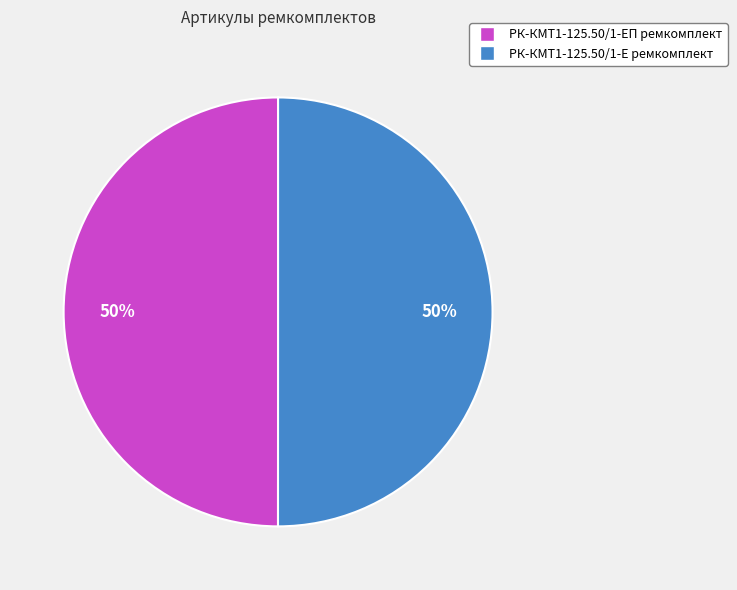

The РК-КМТ1-125.50/1-Е ремкомплект slice represents 50% of the pie. True or false?

True